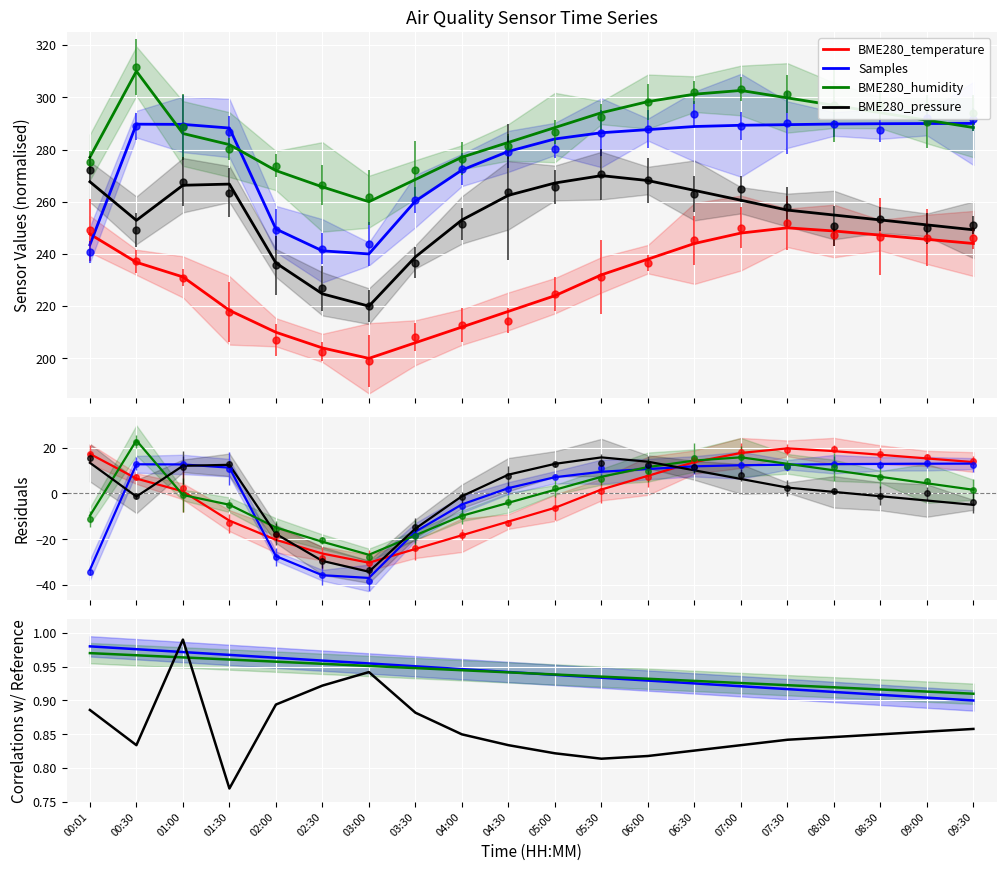

At which category does the chart reach its minimum across all series?

03:00